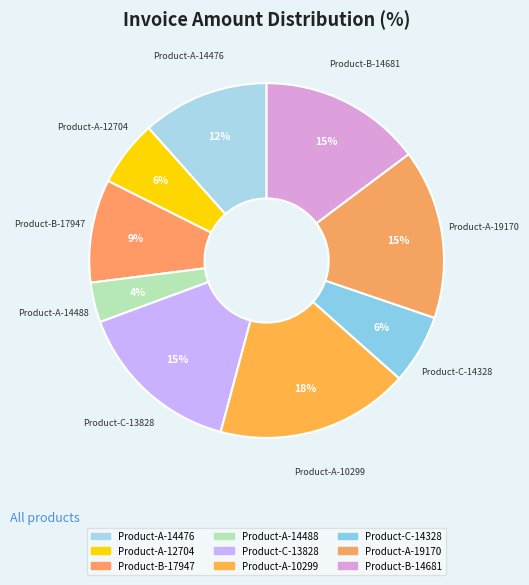

What percentage is the Product-C-14328 slice, to the nearest percent?

6%